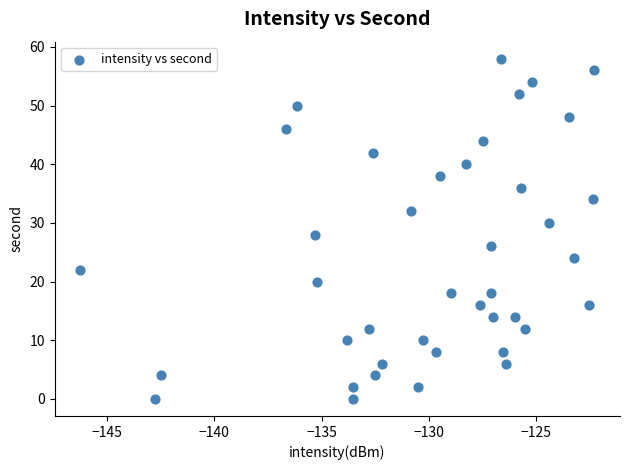

What is the range of Y values (max minus min)?

58